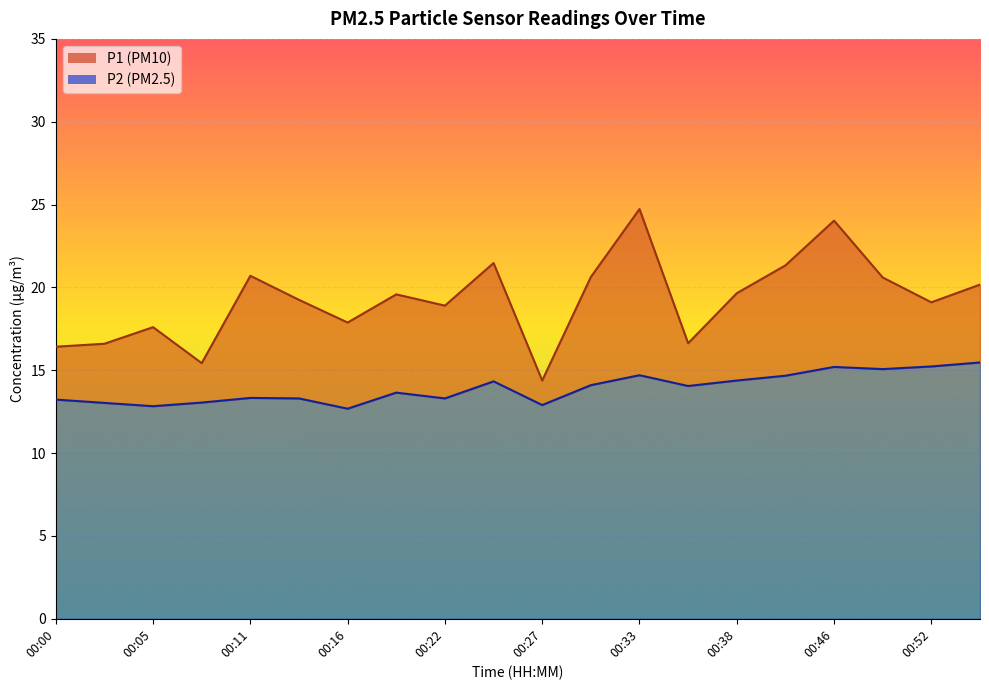

At how many categories does at least one series exceed 19?

12